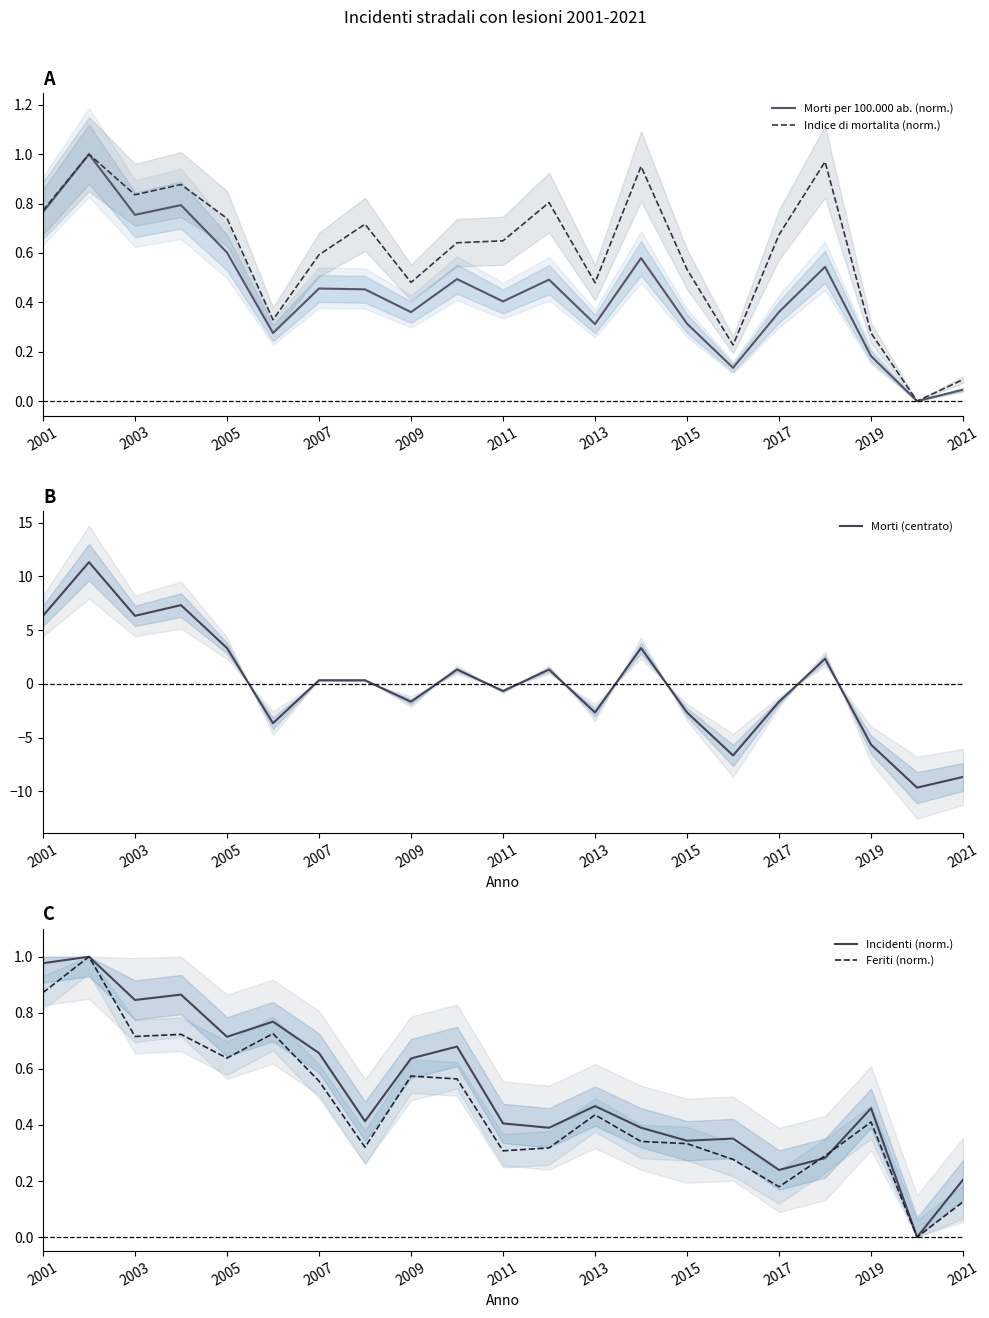

Is it true that Morti per 100.000 ab. (norm.) equals 0.6 at 2005?

True